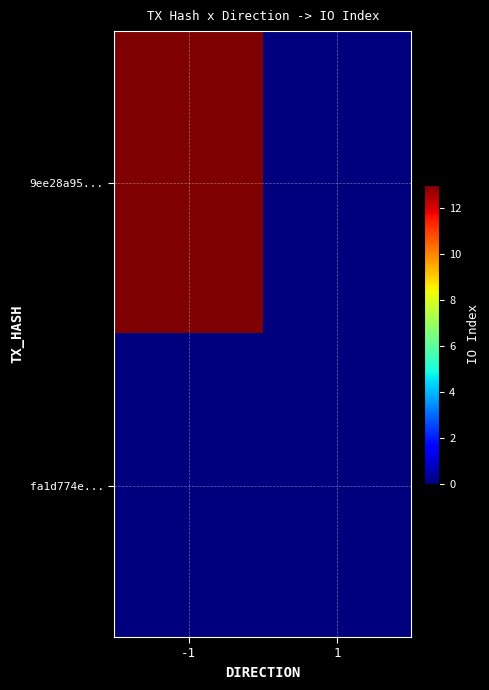

How many data points does each series have?

2